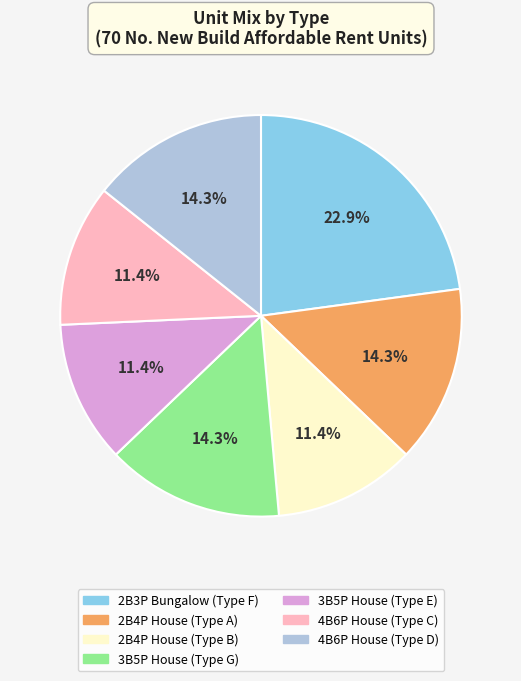

Does 4B6P House (Type D) account for over 50% of the chart?

No